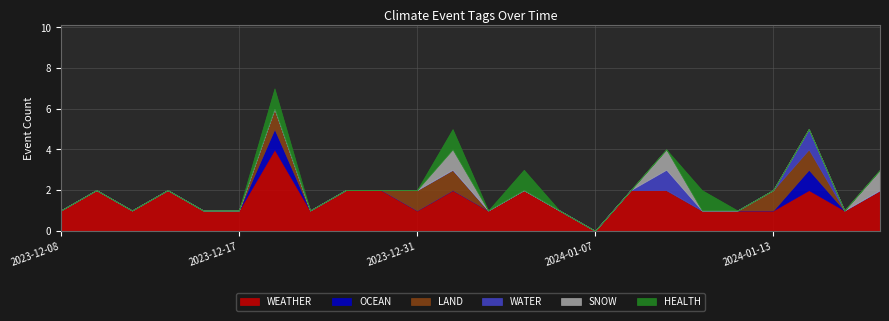

What is the difference between the highest and lowest values at 2024-01-04?

1